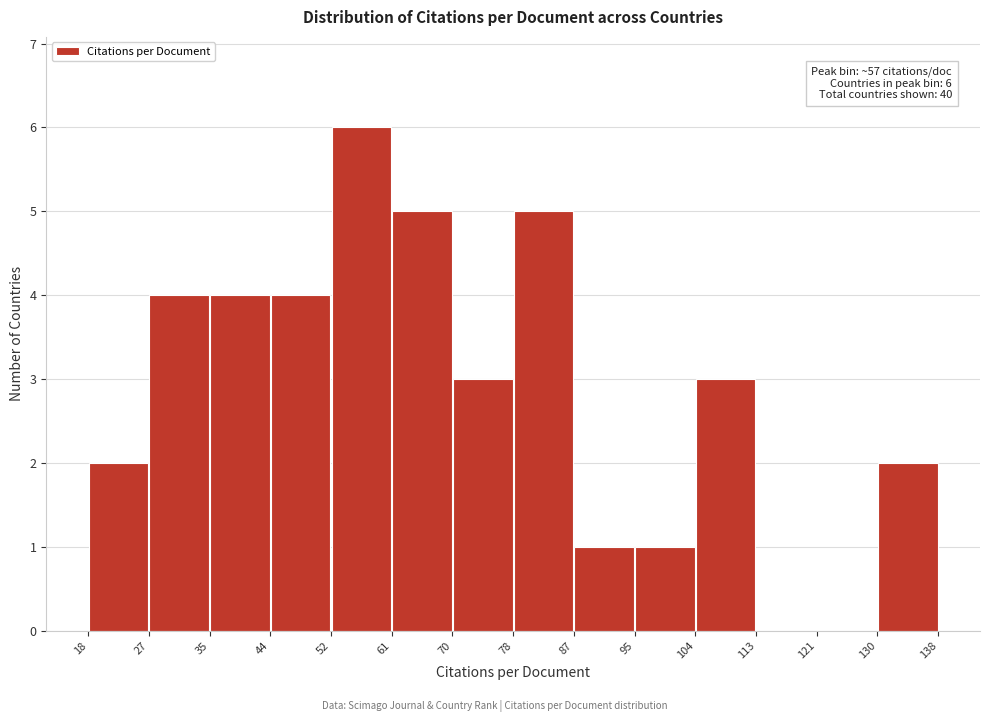

Over which range of the x-axis is the bar tallest?

52 to 61